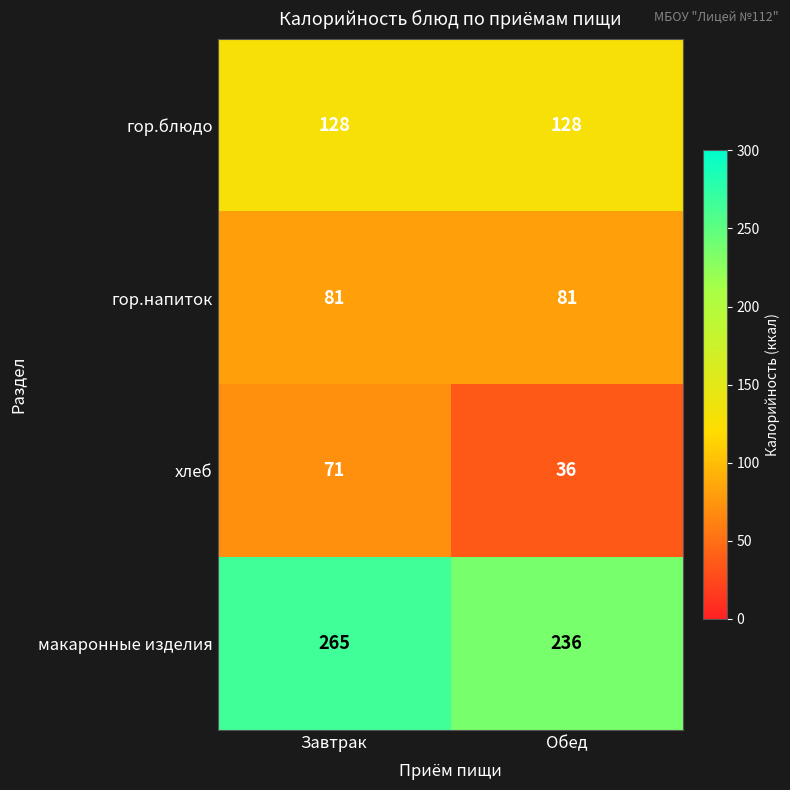

What is the smallest value displayed?

36